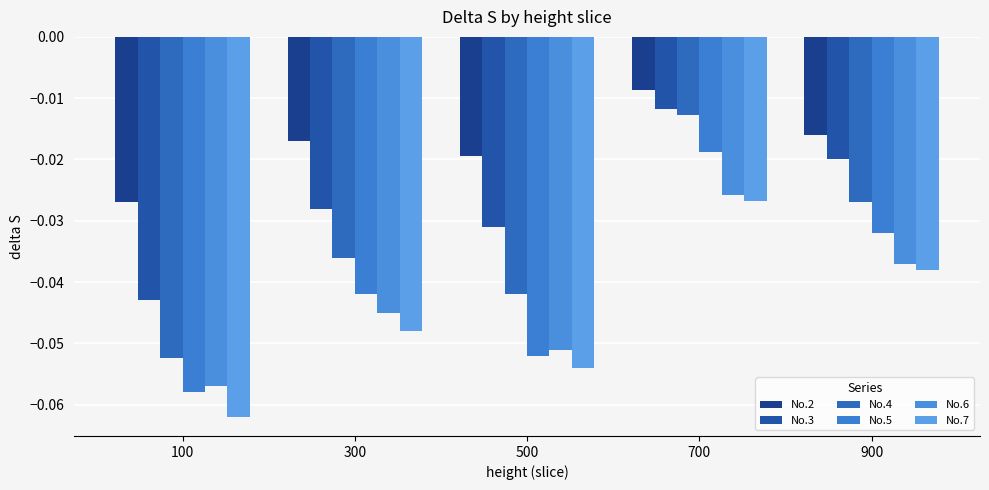

The No.3 series shows -0.0 at 300. True or false?

False